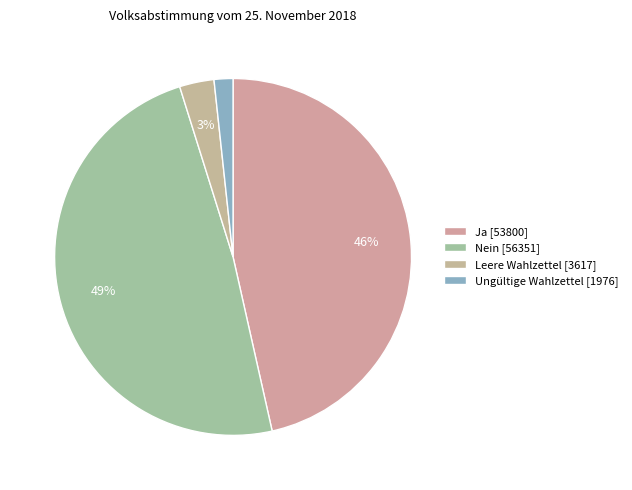

True or false: Leere Wahlzettel accounts for 3% of the total.

True